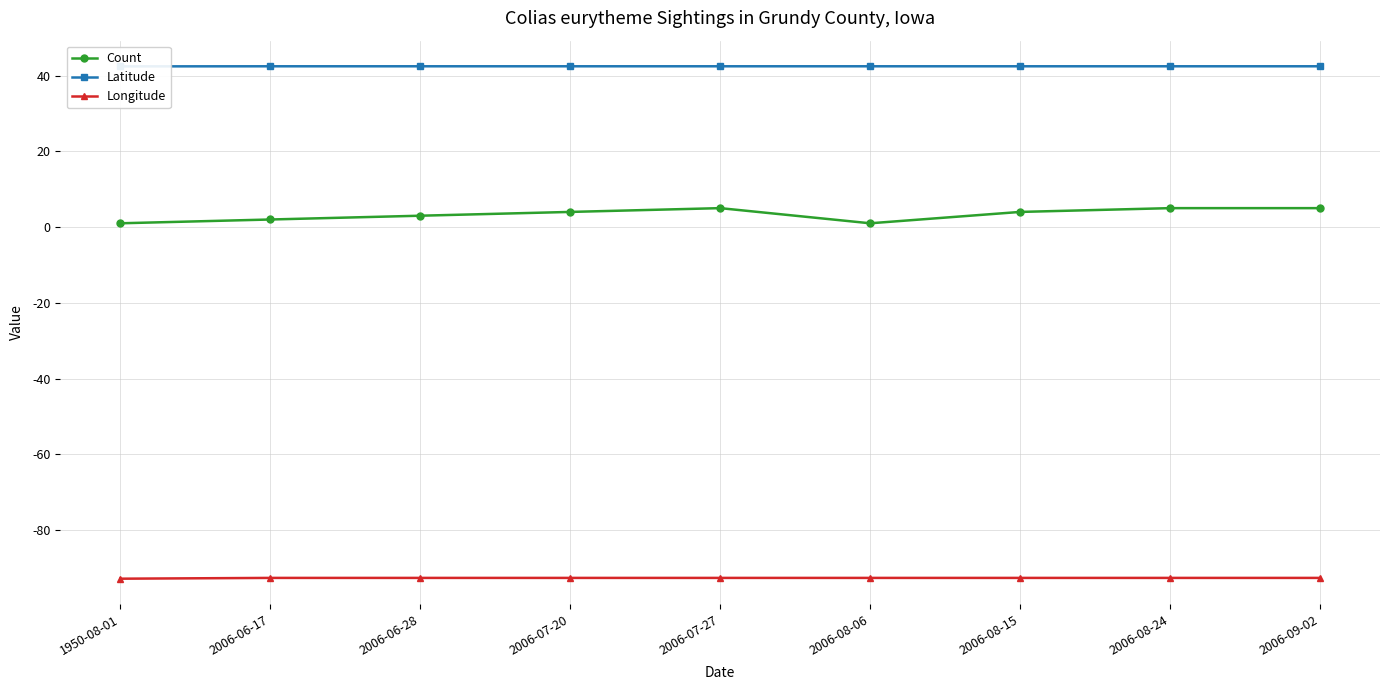

What is the sum of the Latitude values at 2006-09-02 and 2006-06-28?

84.9